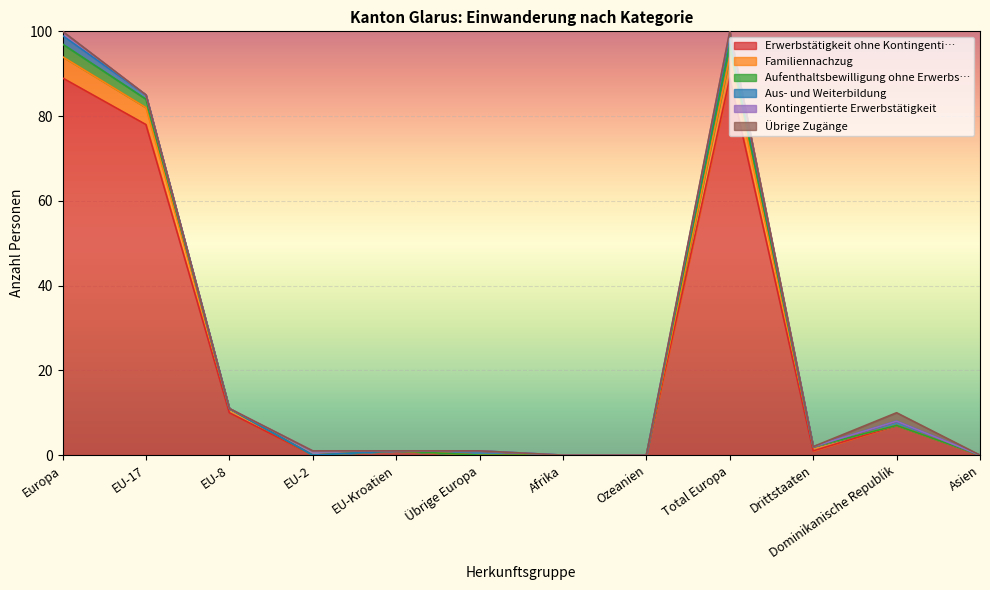

What are all the series names shown in the legend?

Erwerbstätigkeit ohne Kontingenti…, Familiennachzug, Aufenthaltsbewilligung ohne Erwerbs…, Aus- und Weiterbildung, Kontingentierte Erwerbstätigkeit, Übrige Zugänge